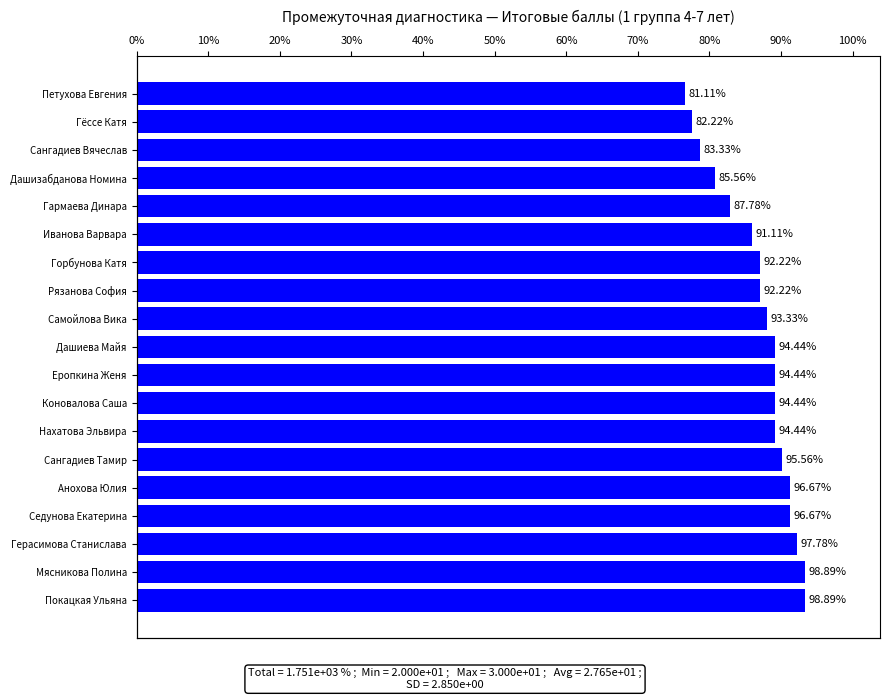

Count the number of categories in the chart.

19